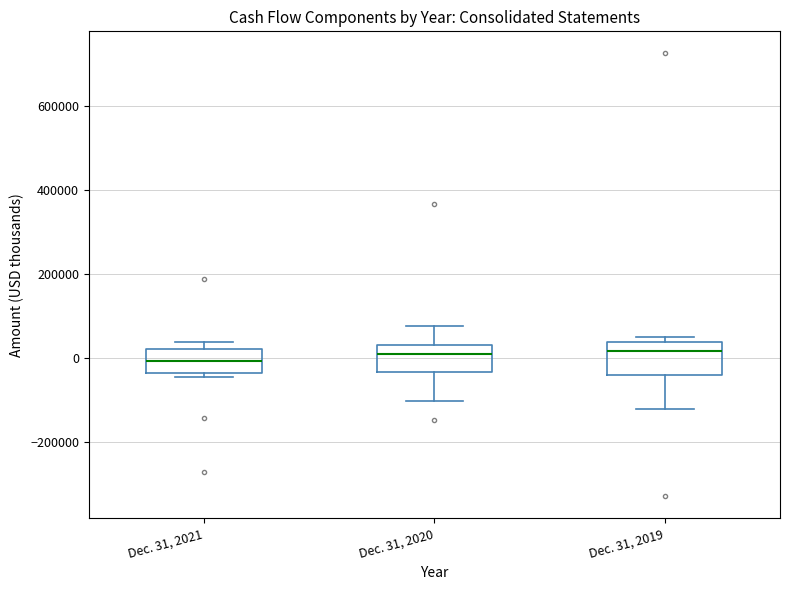

Where is the upper edge of the box for Dec. 31, 2021 on the y-axis? The values are not printed on the chart, so give them approximately, as read against the axis.

20000